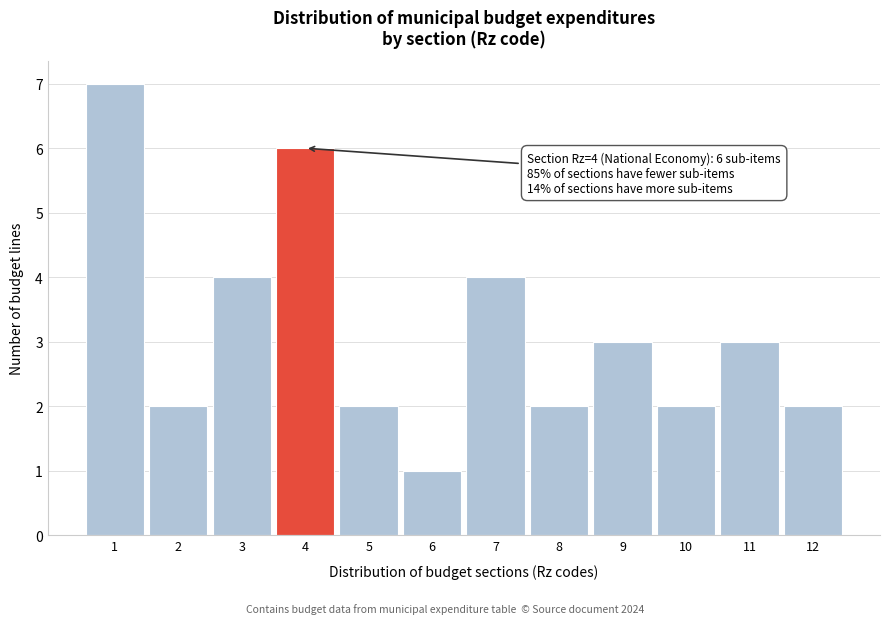

Over which range of the x-axis is the bar tallest?

0.5 to 1.5